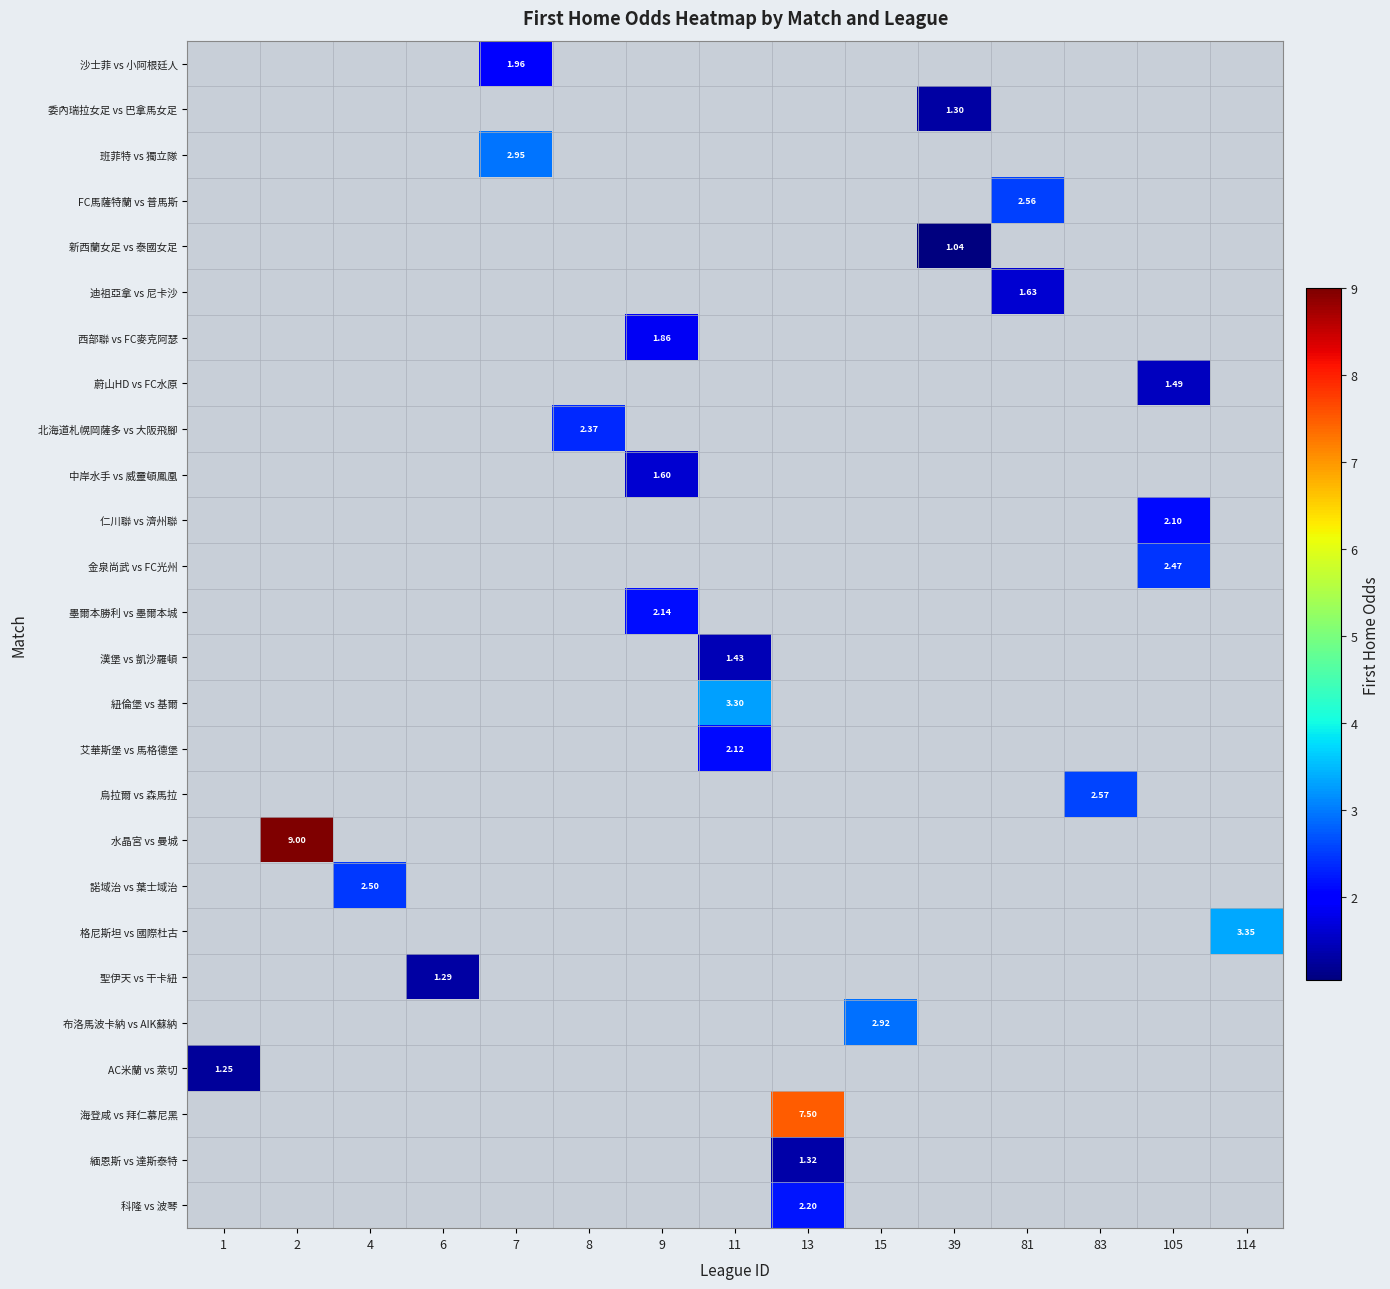

What is the greatest value displayed?

9.0